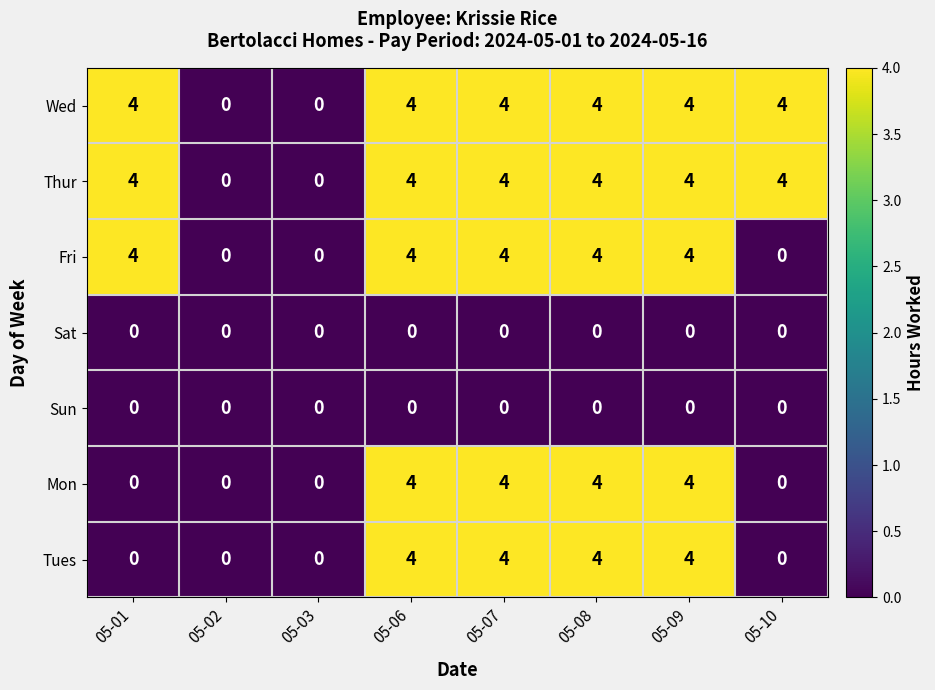

Read the Tues value at 05-09.

4